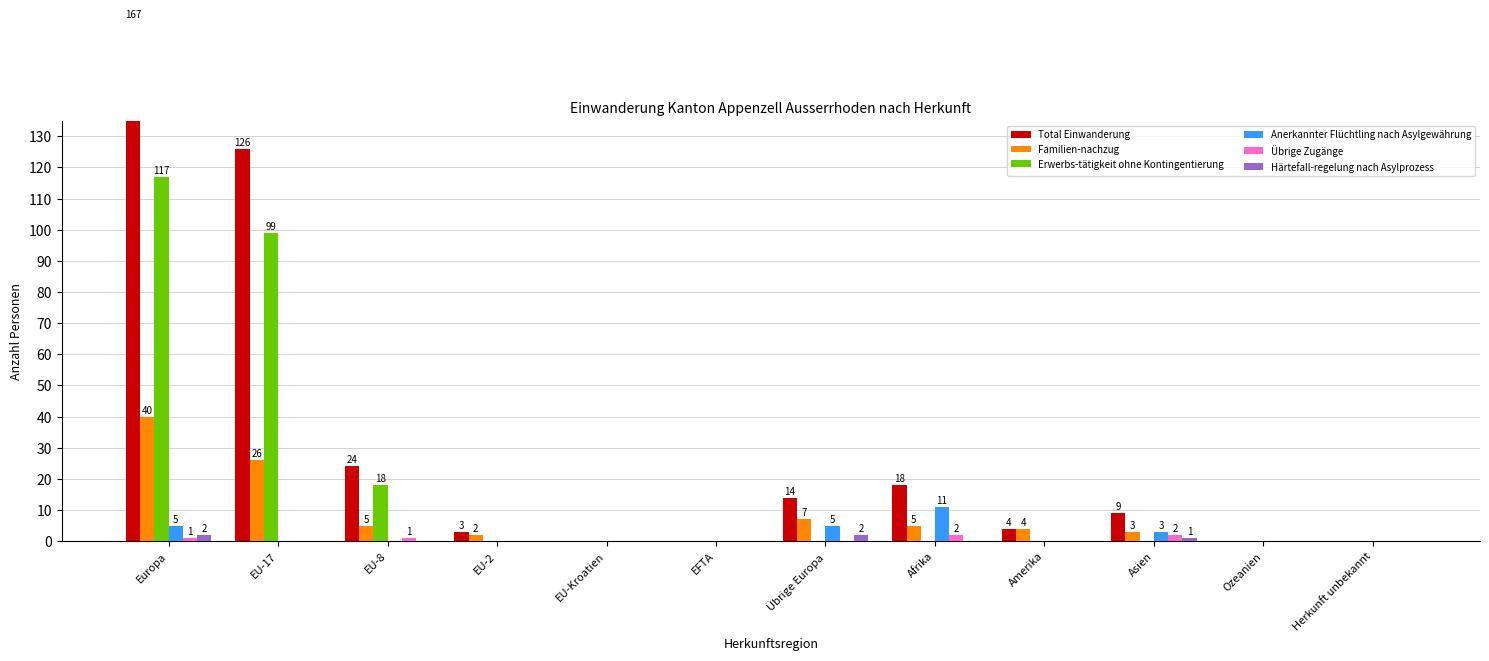

Are the bars horizontal?

No